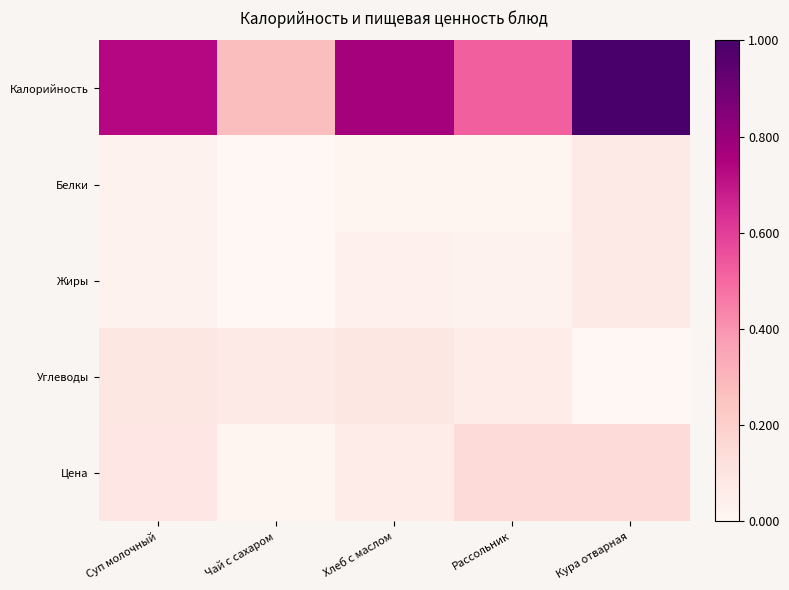

What is the total value across all series at Суп молочный?

1.0